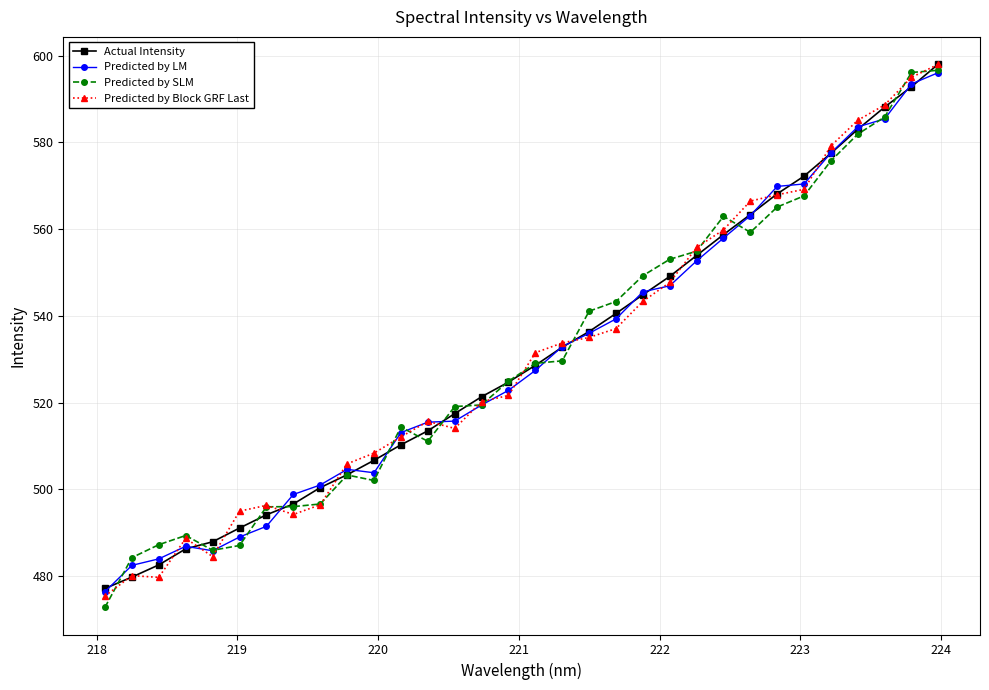

What is the maximum value shown in the chart?

598.1